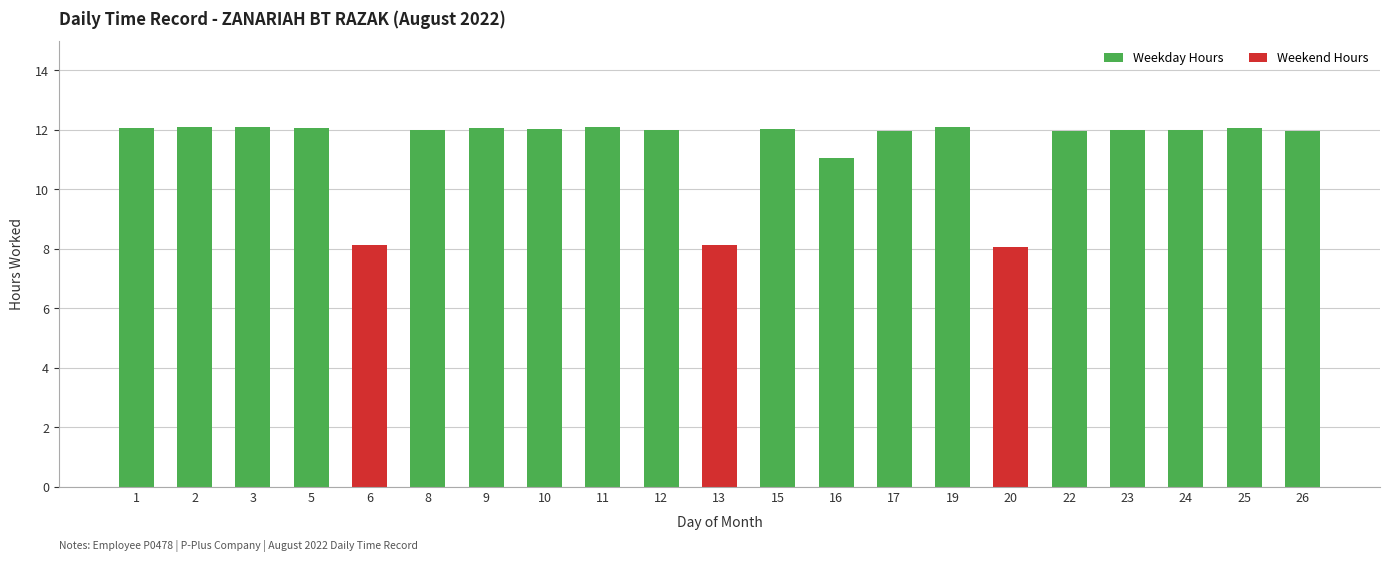

Reading right to left, transcribe all the data shown in this chart.

12.0	12.1	12.0	12.0	11.9	8.1	12.1	12.0	11.1	12.0	8.1	12.0	12.1	12.0	12.1	12.0	8.1	12.1	12.1	12.1	12.1